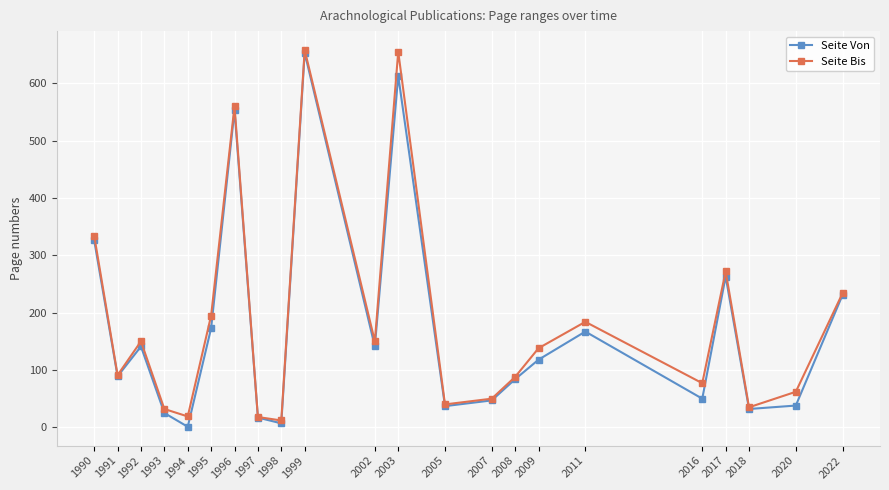

Where is the first local minimum for Seite Von?

1991